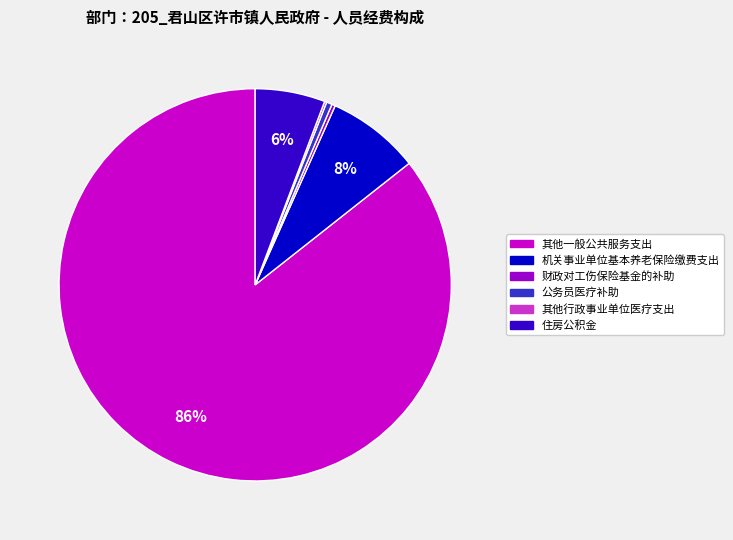

Between 其他一般公共服务支出 and 公务员医疗补助, which is larger?

其他一般公共服务支出